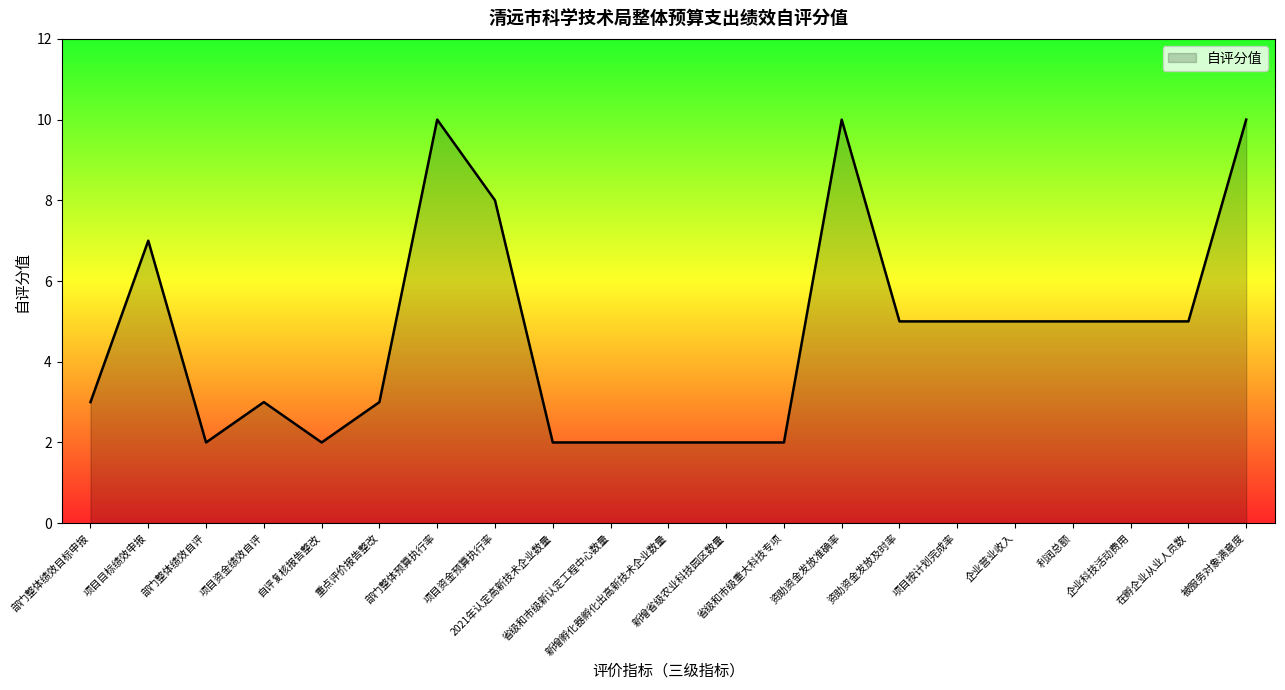

Reading left to right, list all the values displayed in this chart.

3	7	2	3	2	3	10	8	2	2	2	2	2	10	5	5	5	5	5	5	10